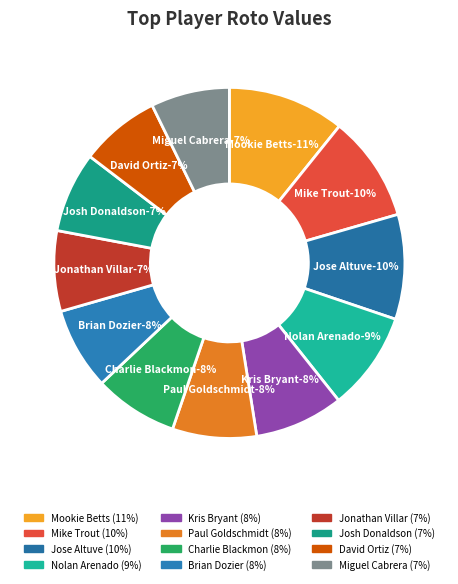

What is the largest slice in the pie chart?

Mookie Betts